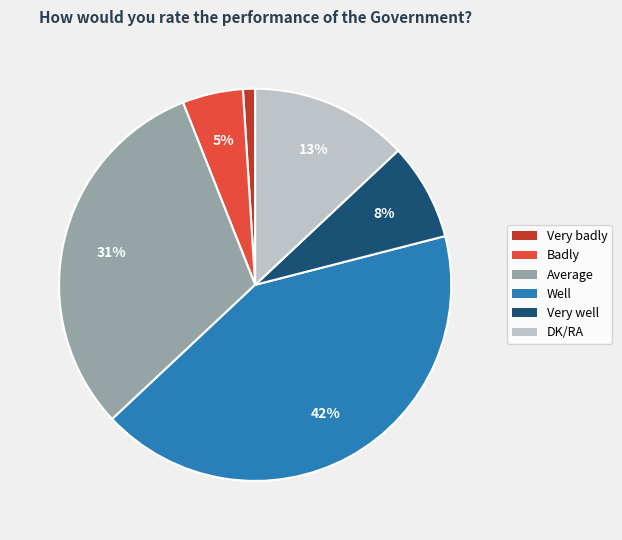

To the nearest percent, what percentage of the pie is Average?

31%